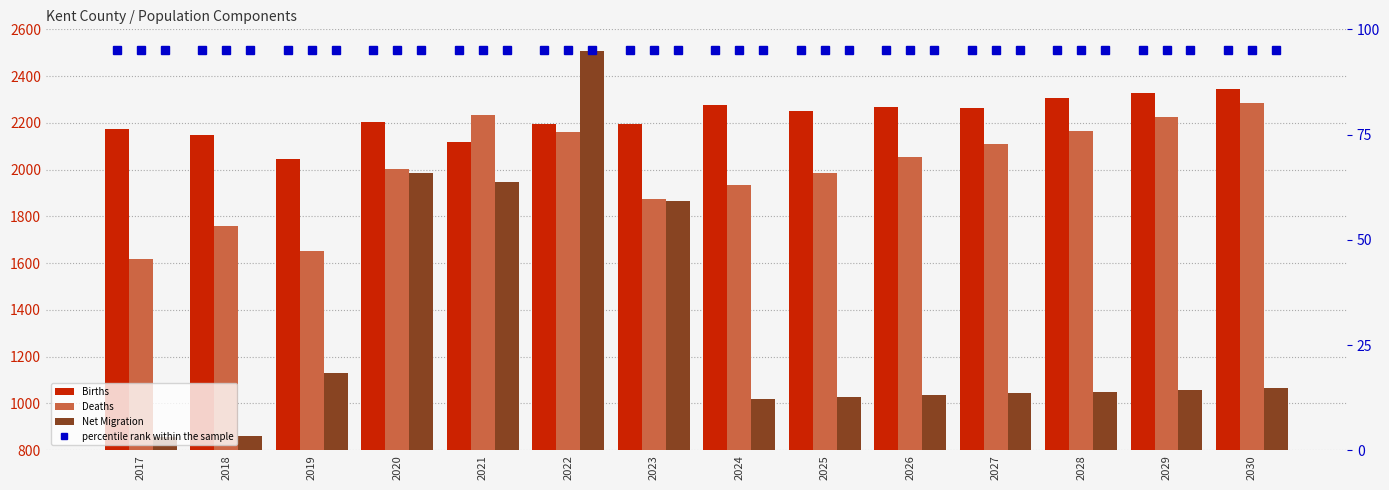

Which has a higher value, 2017 or 2022?

2022